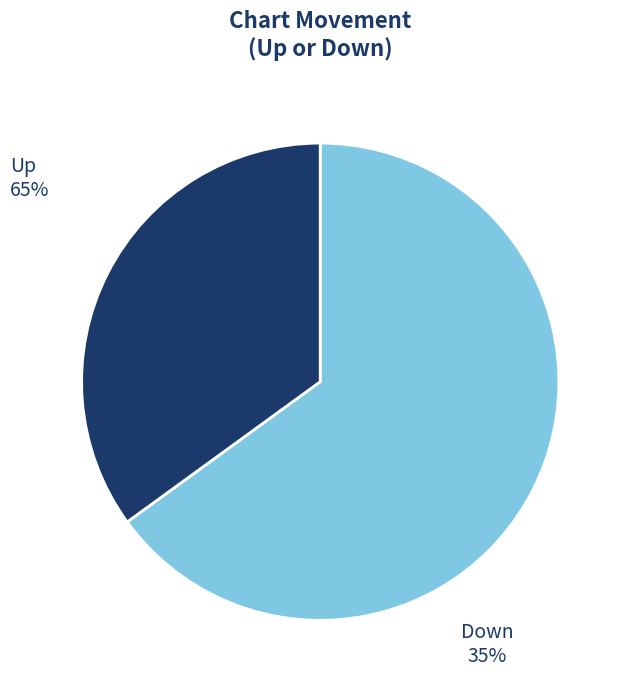

What is the majority slice?

up